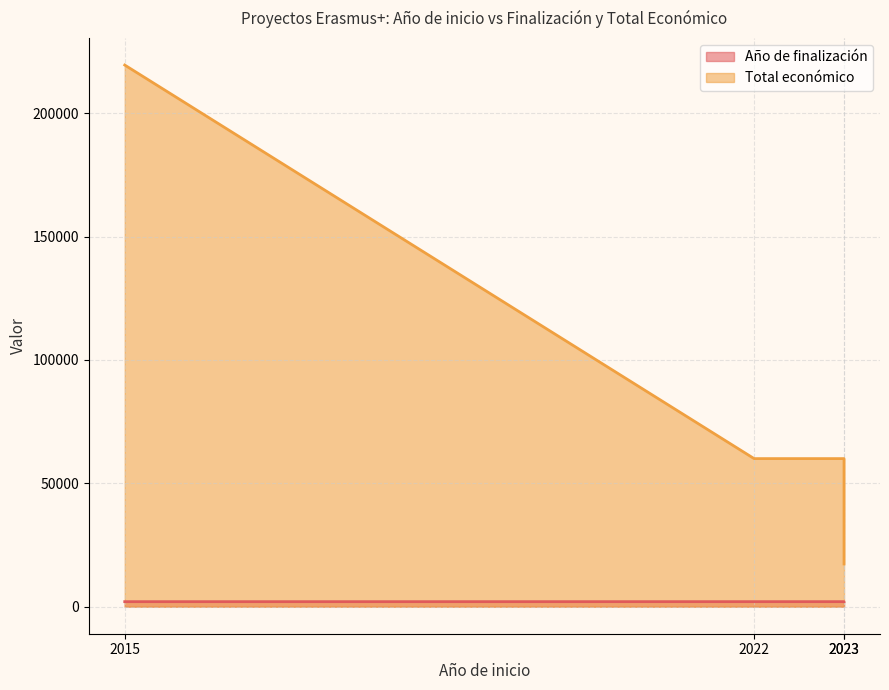

Which category has the lowest value in the Total económico series?

2023